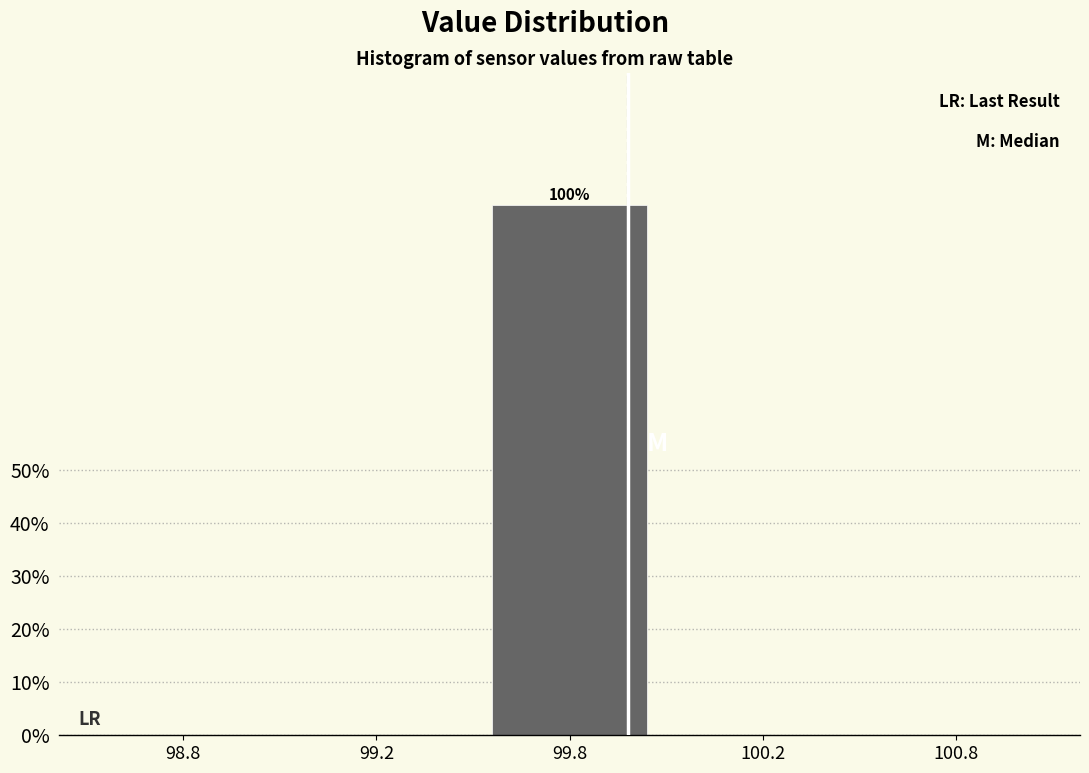

Reading left to right, what are all the values shown in this chart?

98.8=0	99.2=0	99.8=100	100.2=0	100.8=0